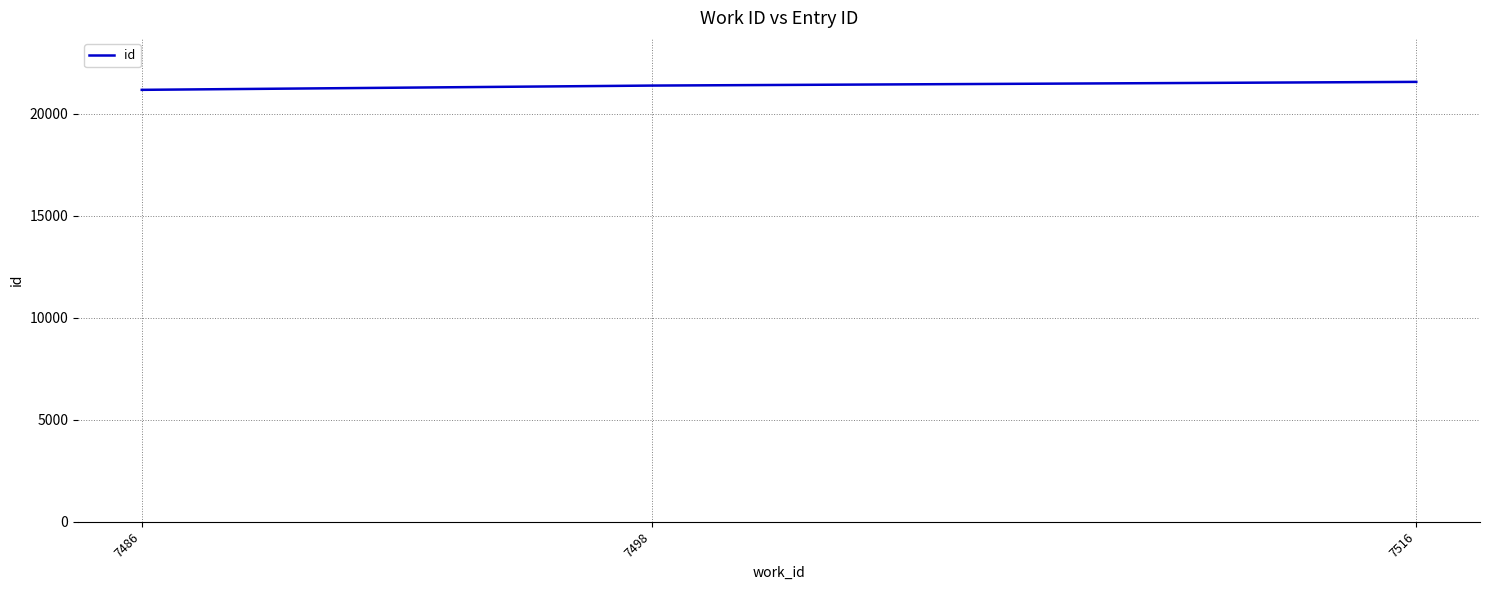

Reading left to right, list all the values displayed in this chart.

7486=21168	7498=21377	7516=21558